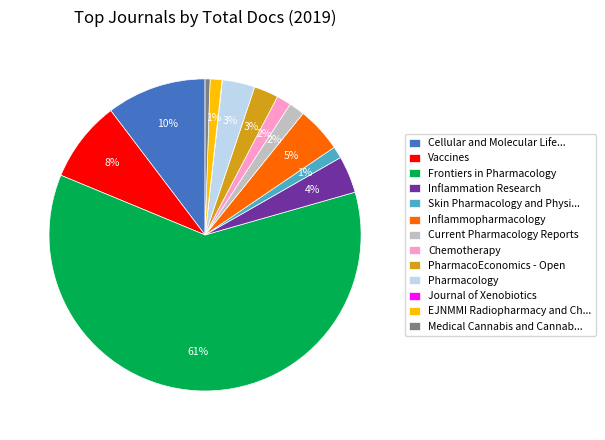

The Chemotherapy slice represents 2% of the pie. True or false?

True